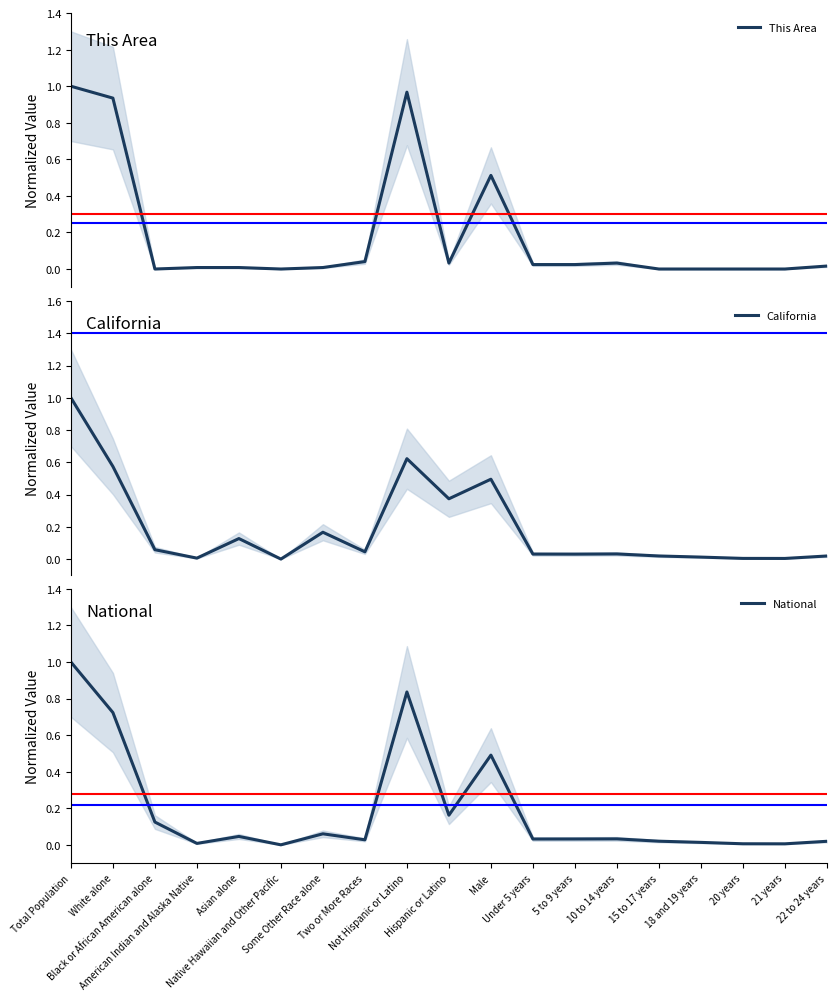

Which series has the largest total across all categories?

National